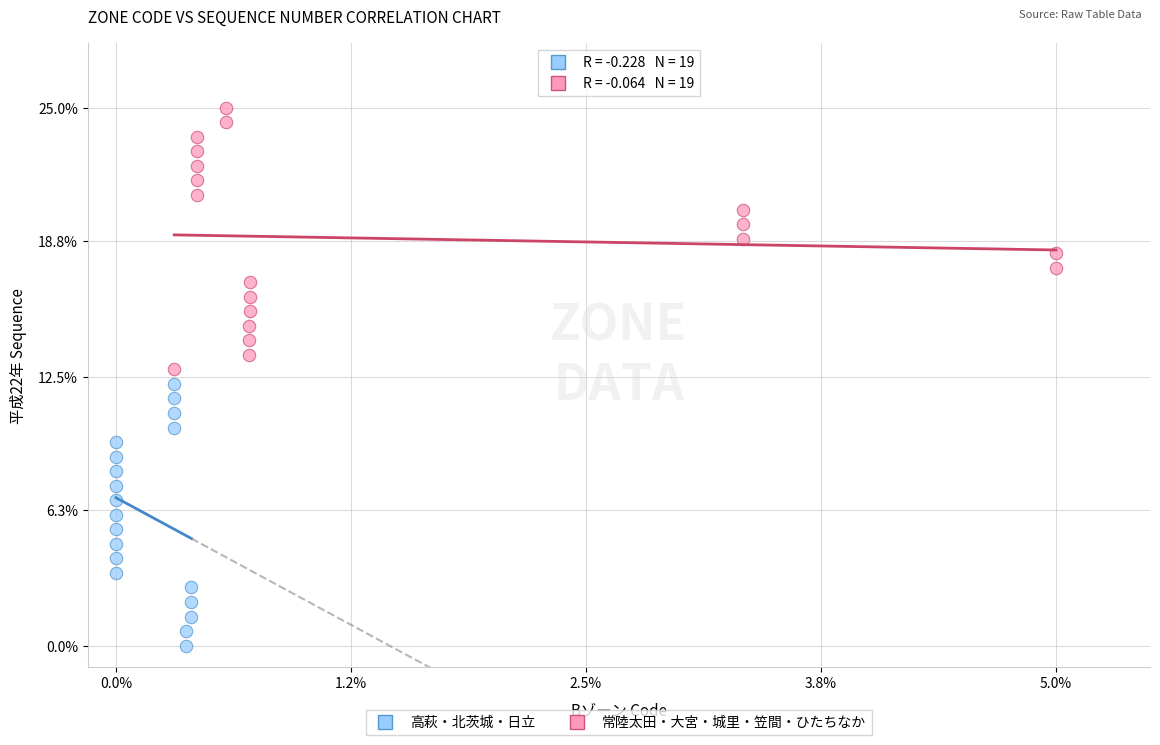

Which series contains the lowest Y value?

高萩・北茨城・日立